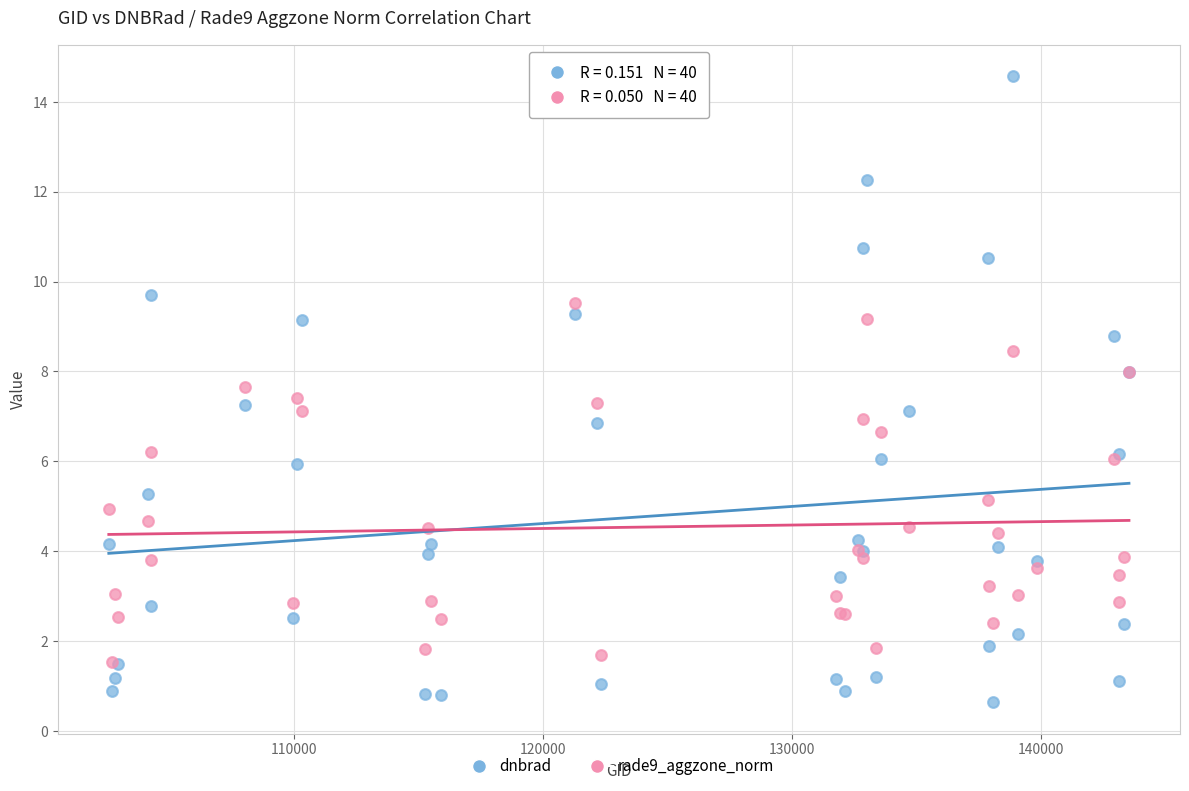

What are all the series names shown in the legend?

dnbrad, rade9_aggzone_norm